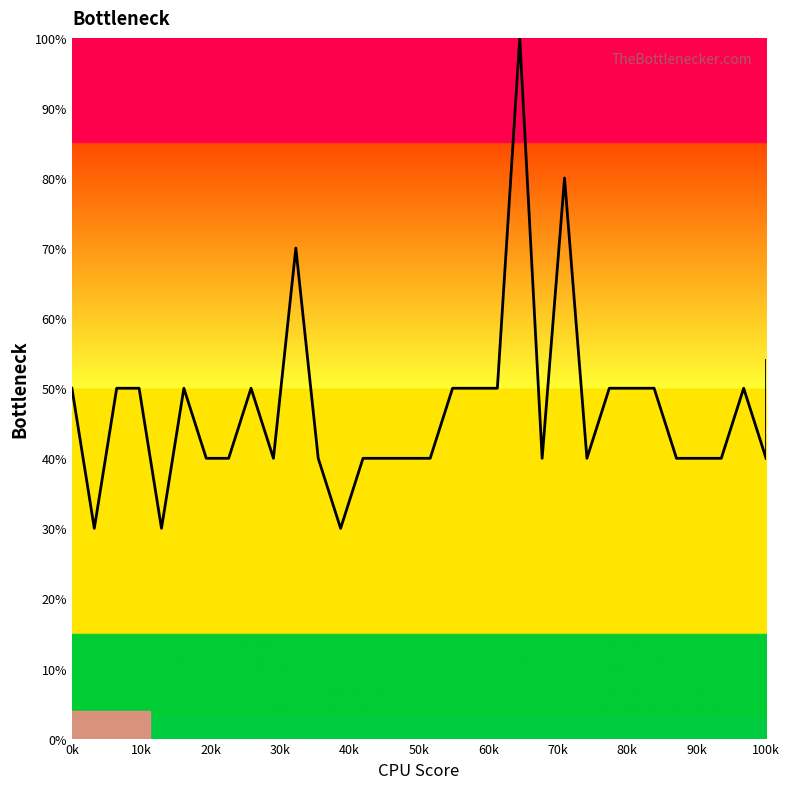

What is the difference between the maximum and minimum values?

70.0